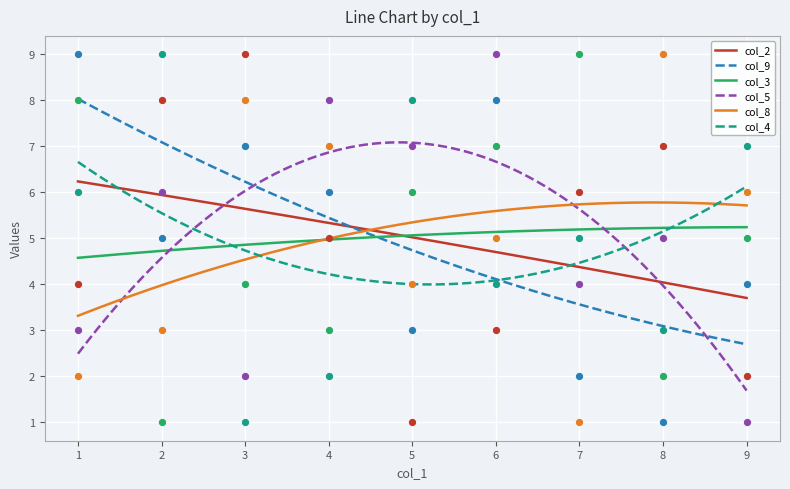

At which category is the sum across all series the highest?

6